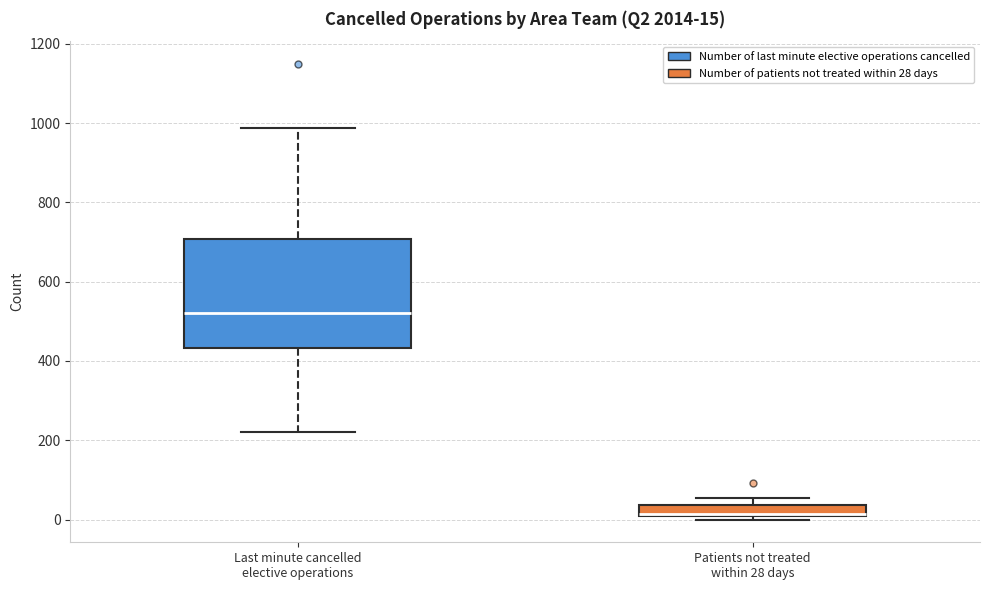

Which box is the tallest, from its lower edge to its upper edge?

Last minute cancelled elective operations